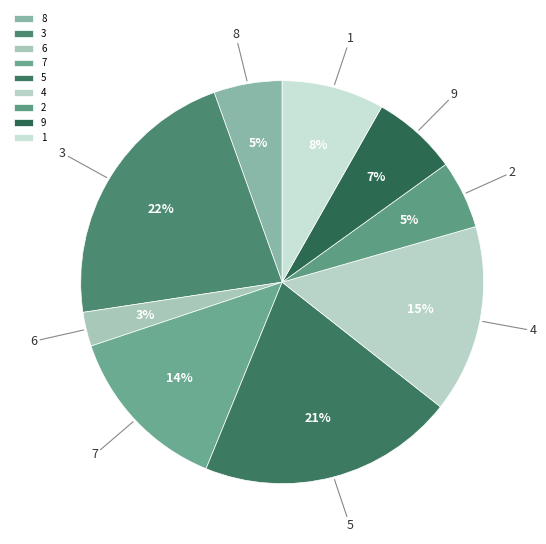

Is the sum of 6 and 4 greater than half?

No